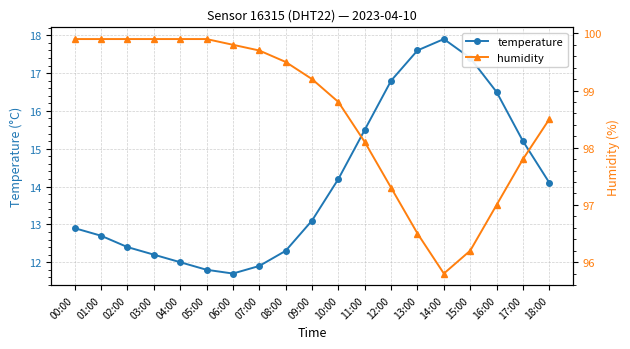

What is the average value of the temperature series?

14.1